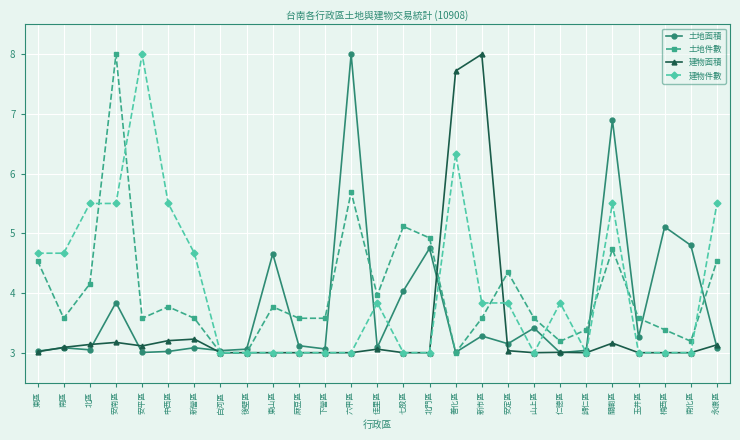

Which series changed the most between 六甲區 and 新市區?

建物面積